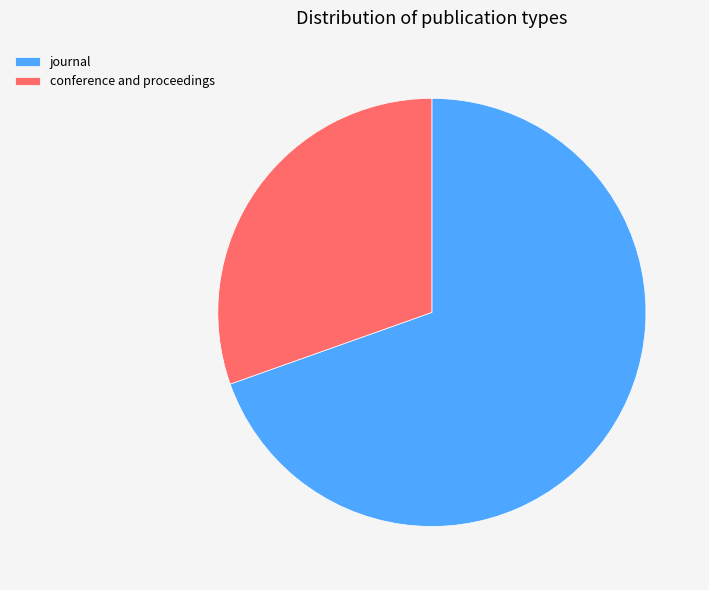

Is there any slice that represents more than half of the pie?

Yes